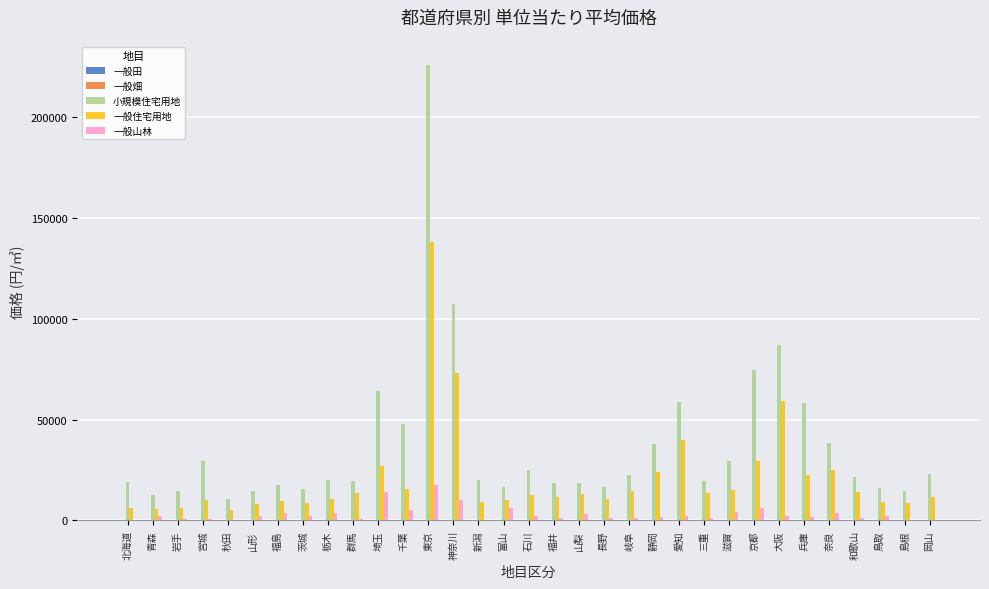

True or false: 一般住宅用地 has a value of 22879.2 at 岐阜.

False